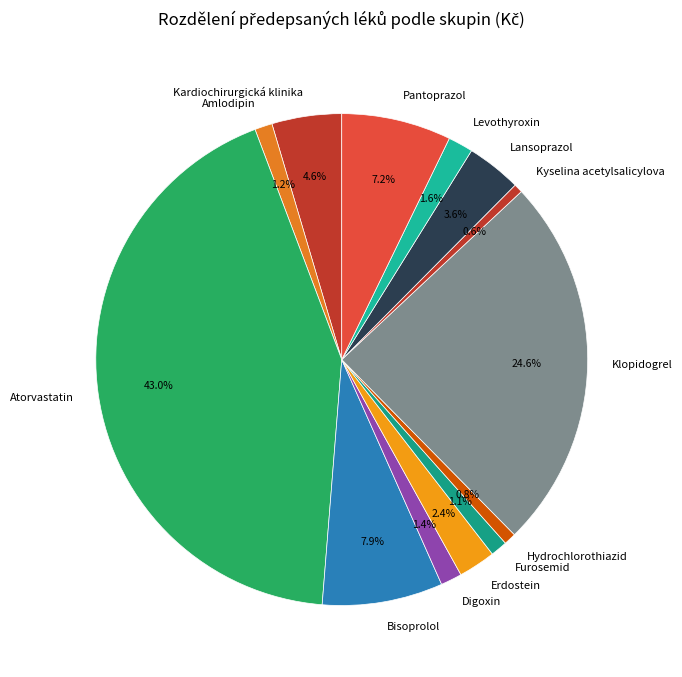

To the nearest percent, what is the difference between the largest and smallest slice percentages?

42%